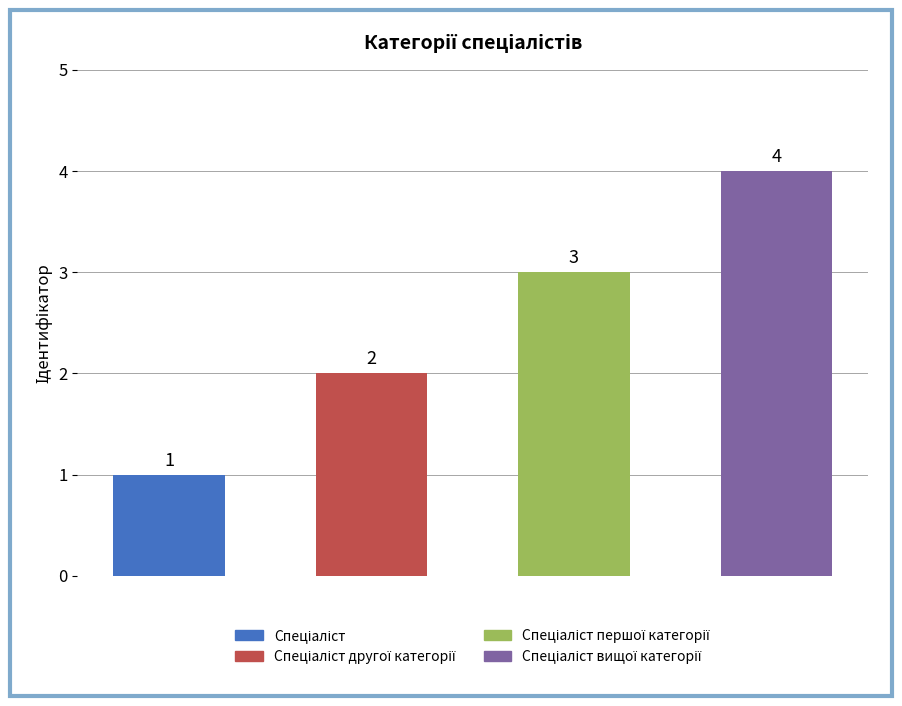

Are the bars grouped side by side (vs. stacked)?

No